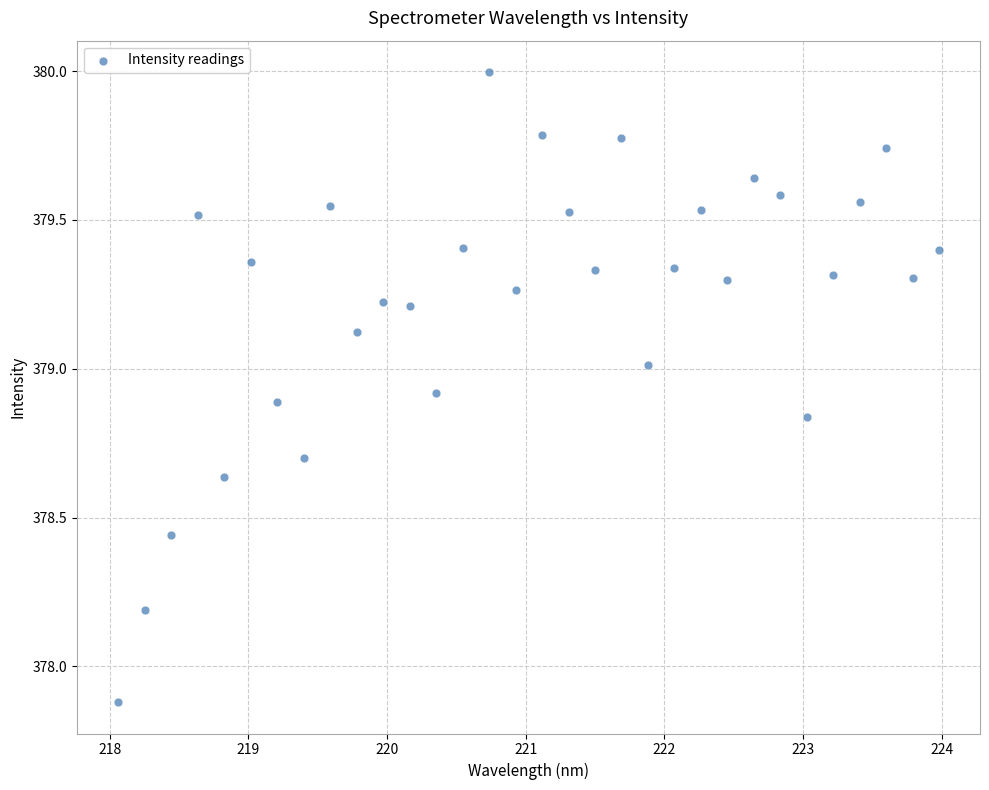

What is the range of Y values (max minus min)?

2.1